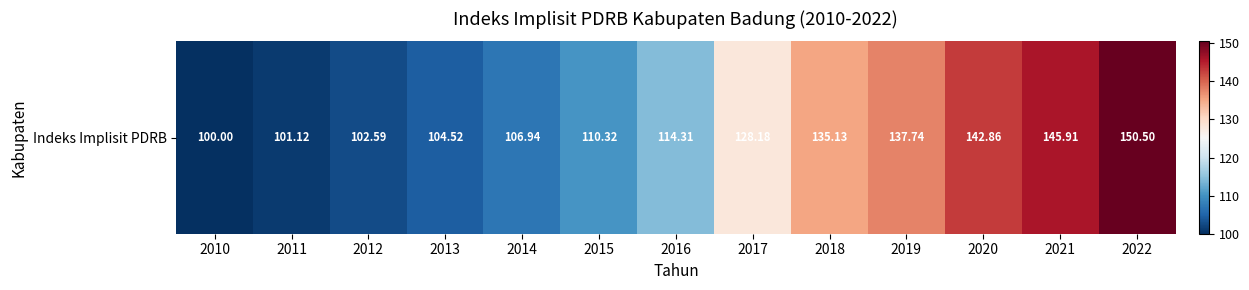

Which label corresponds to the largest value in the chart?

2022